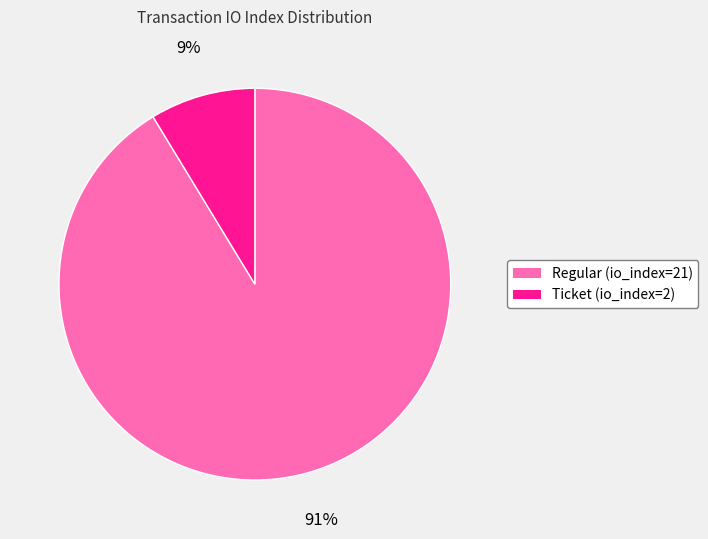

What is the largest slice in the pie chart?

Regular (io_index=21)